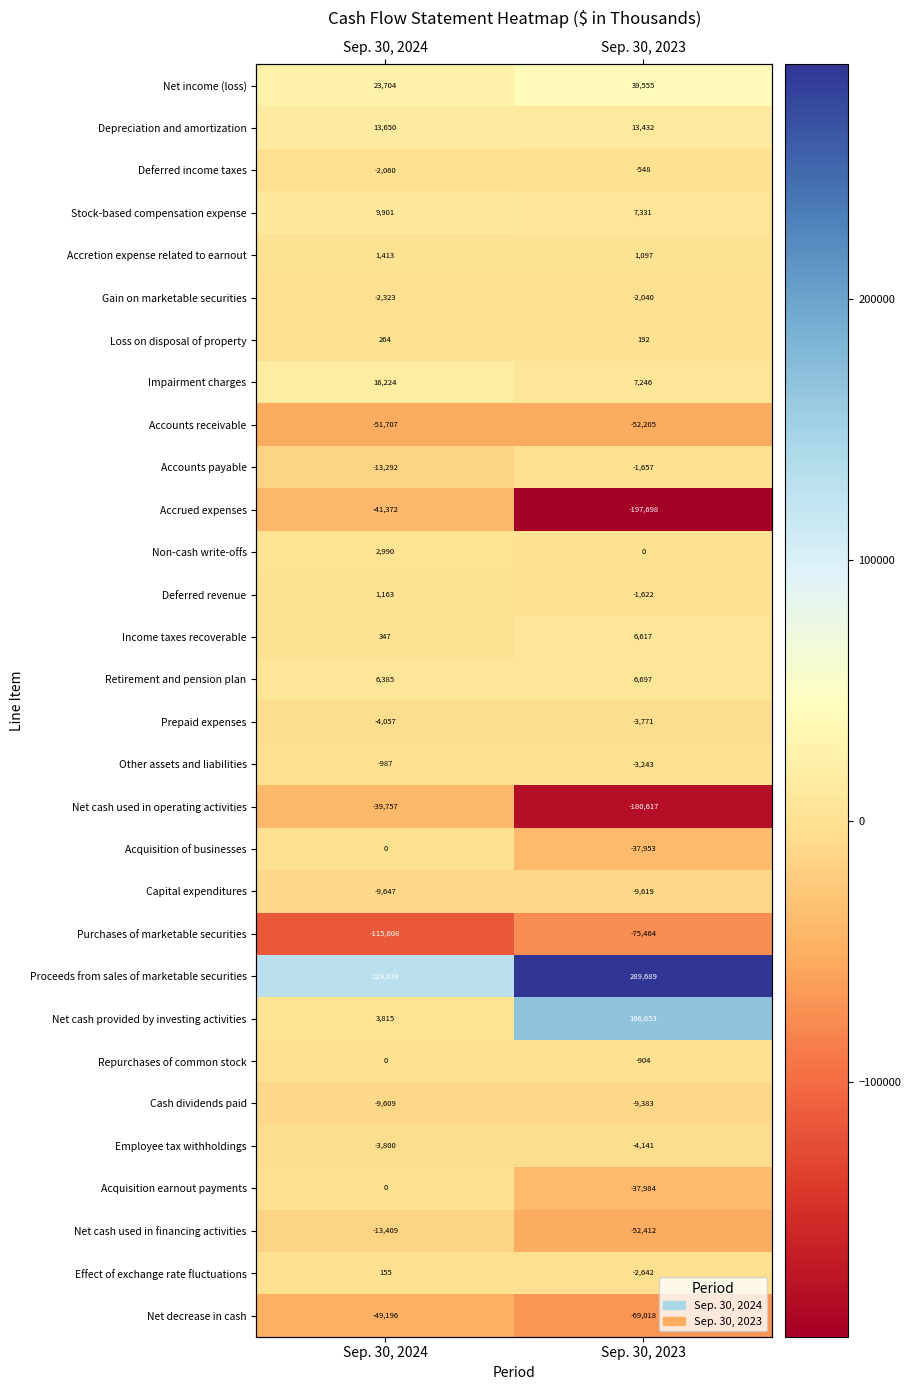

At which label is Net cash used in financing activities closest to -32910?

Sep. 30, 2024